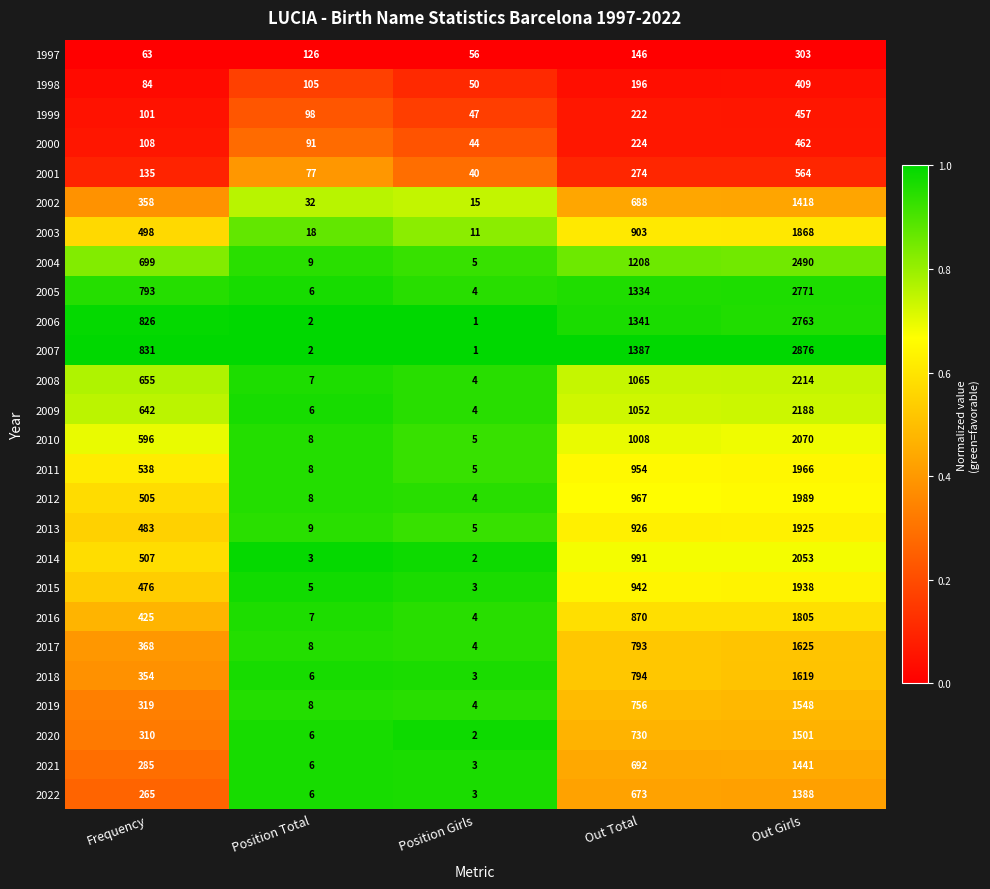

Rank the series by their maximum value, from lowest to highest.

1997, 1998, 1999, 2000, 2001, 2022, 2002, 2021, 2020, 2019, 2018, 2017, 2016, 2003, 2013, 2015, 2011, 2012, 2014, 2010, 2009, 2008, 2004, 2006, 2005, 2007